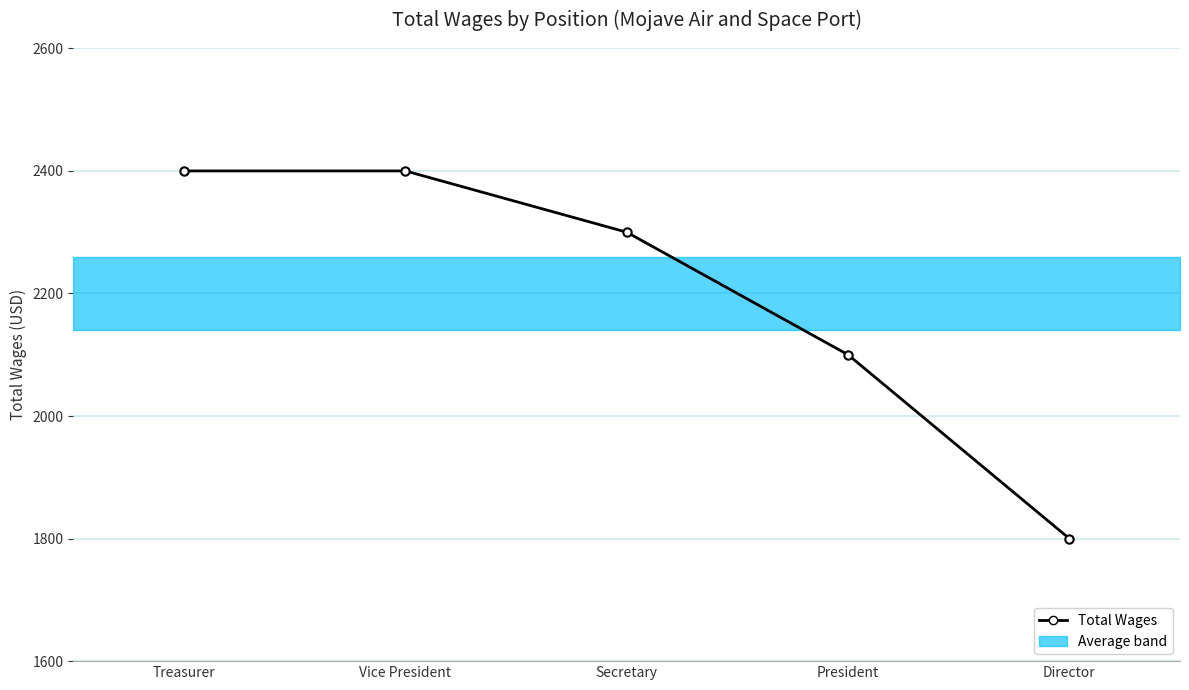

The value at Treasurer is 2400. True or false?

True